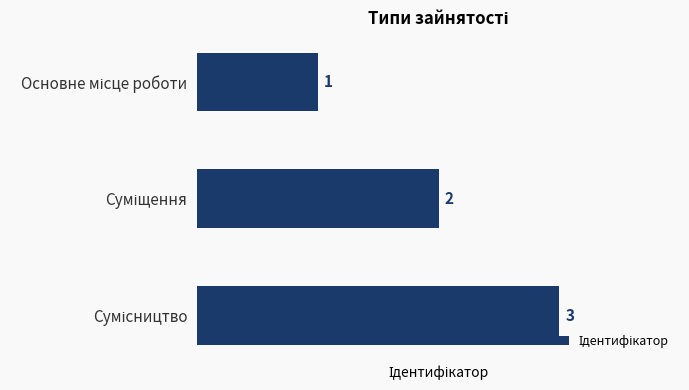

What is the value of the 3rd bar from the top?

3